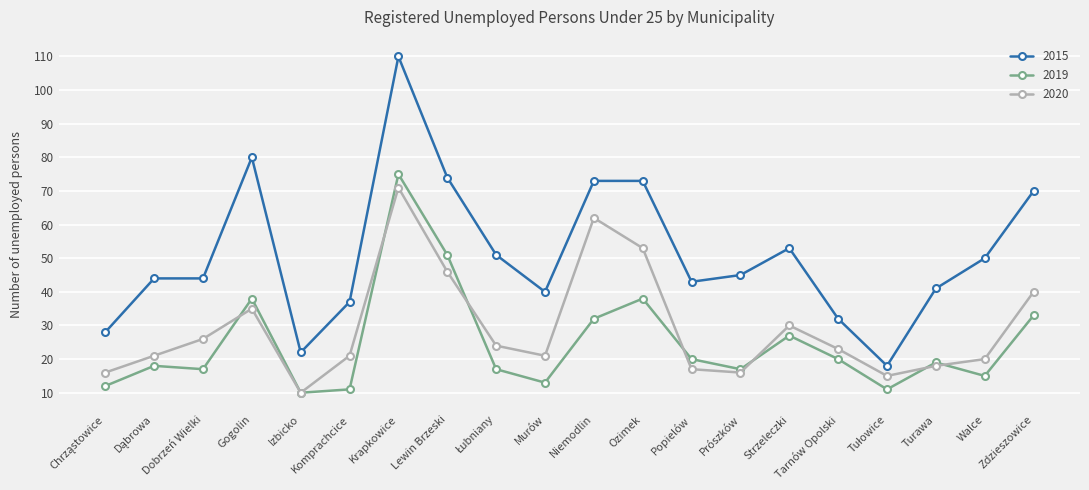

True or false: 2015 has more than 2 interior local peaks.

True